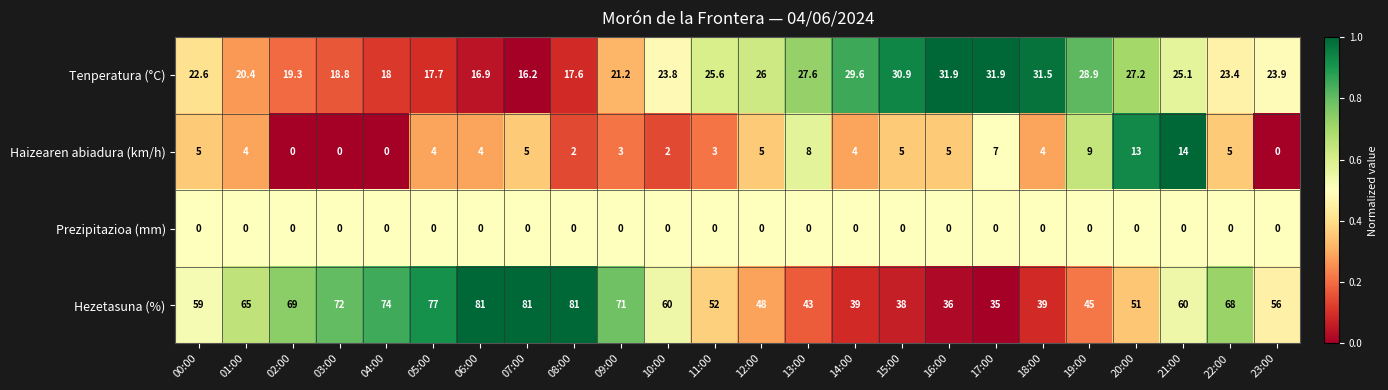

Is it true that Tenperatura (°C) equals 16.2 at 07:00?

True